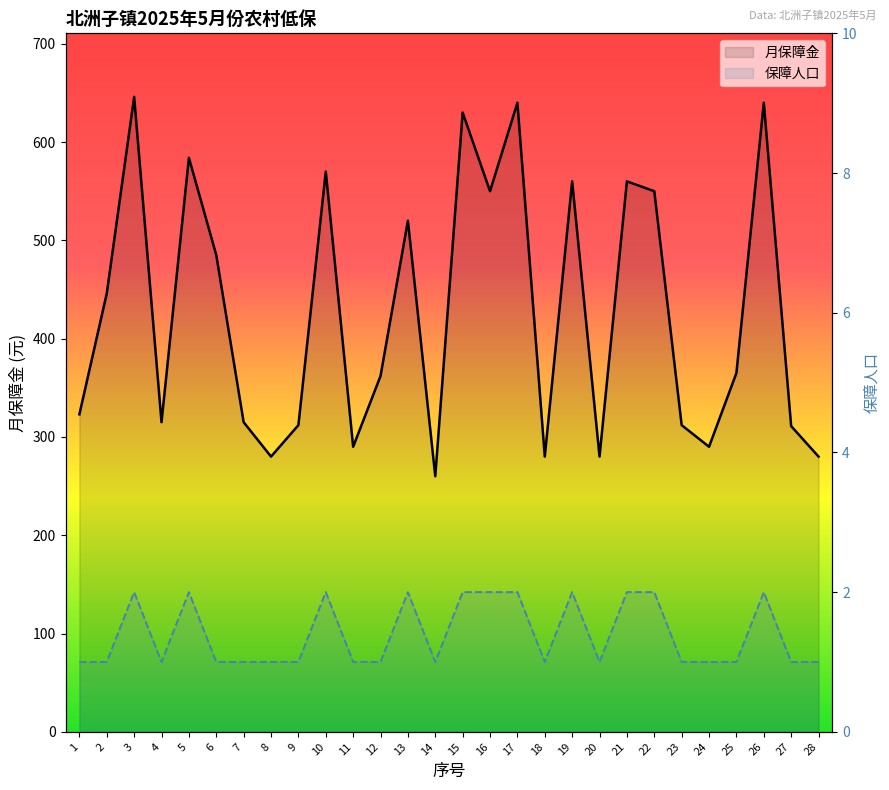

At which category is the sum across all series the highest?

3